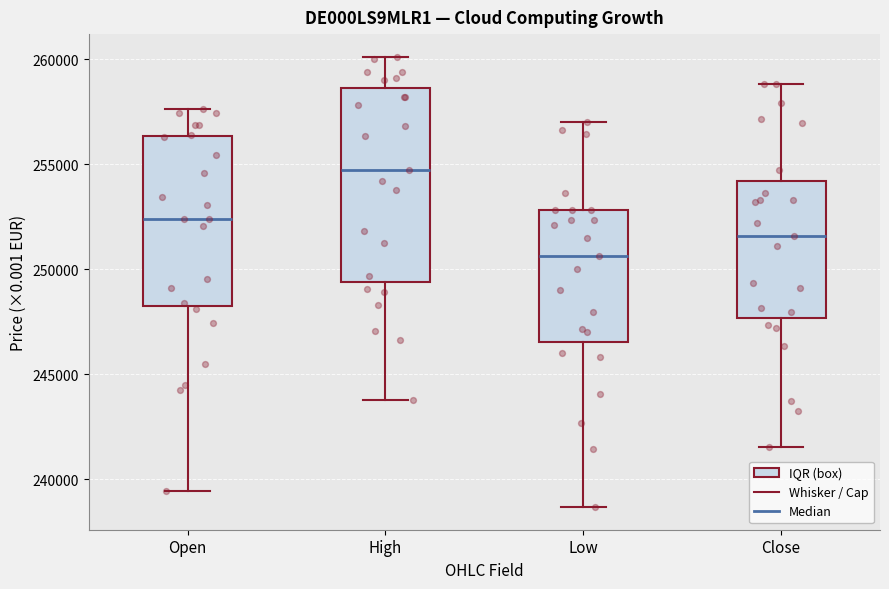

Which box is the tallest, from its lower edge to its upper edge?

High